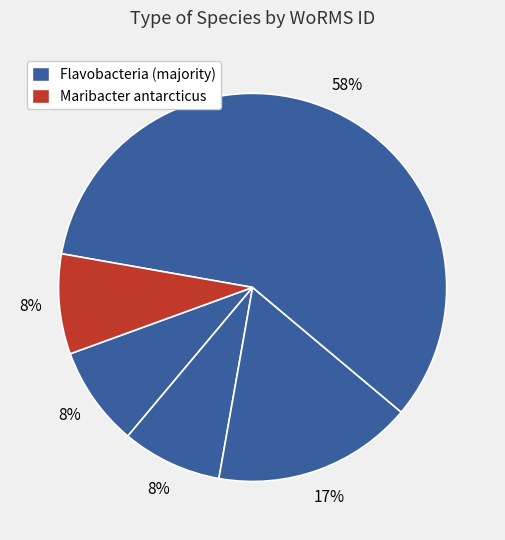

How many segments does this pie chart have?

5